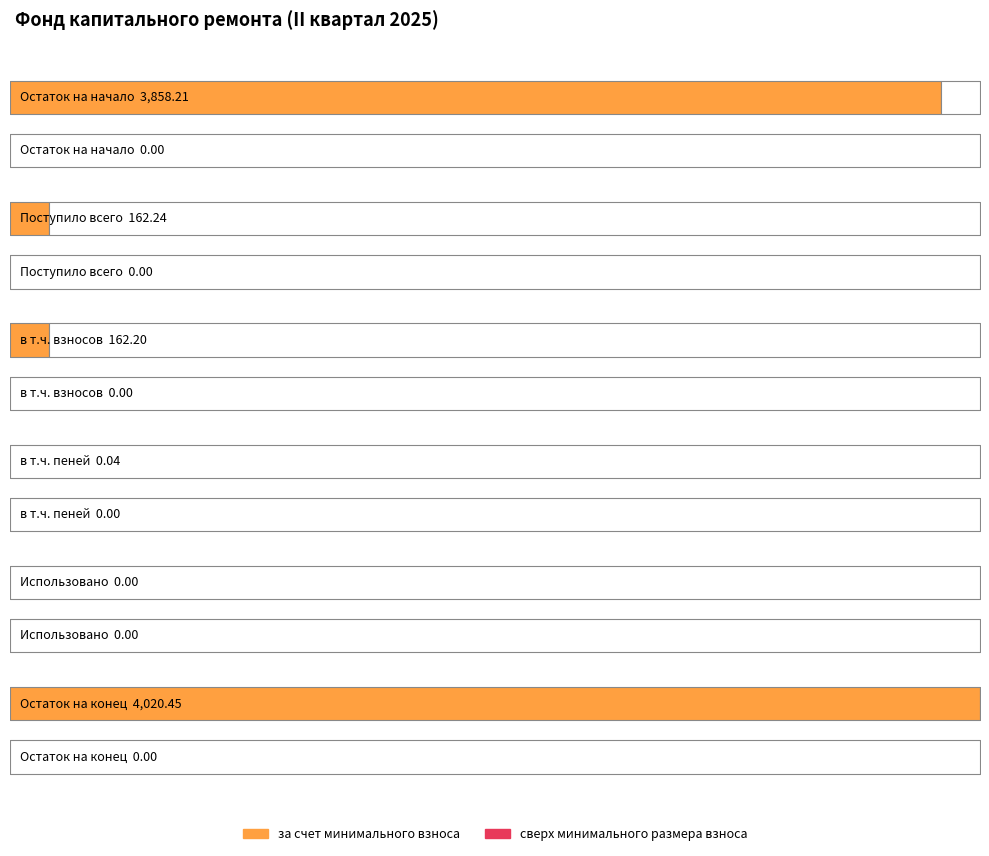

How many categories are shown in the chart?

6